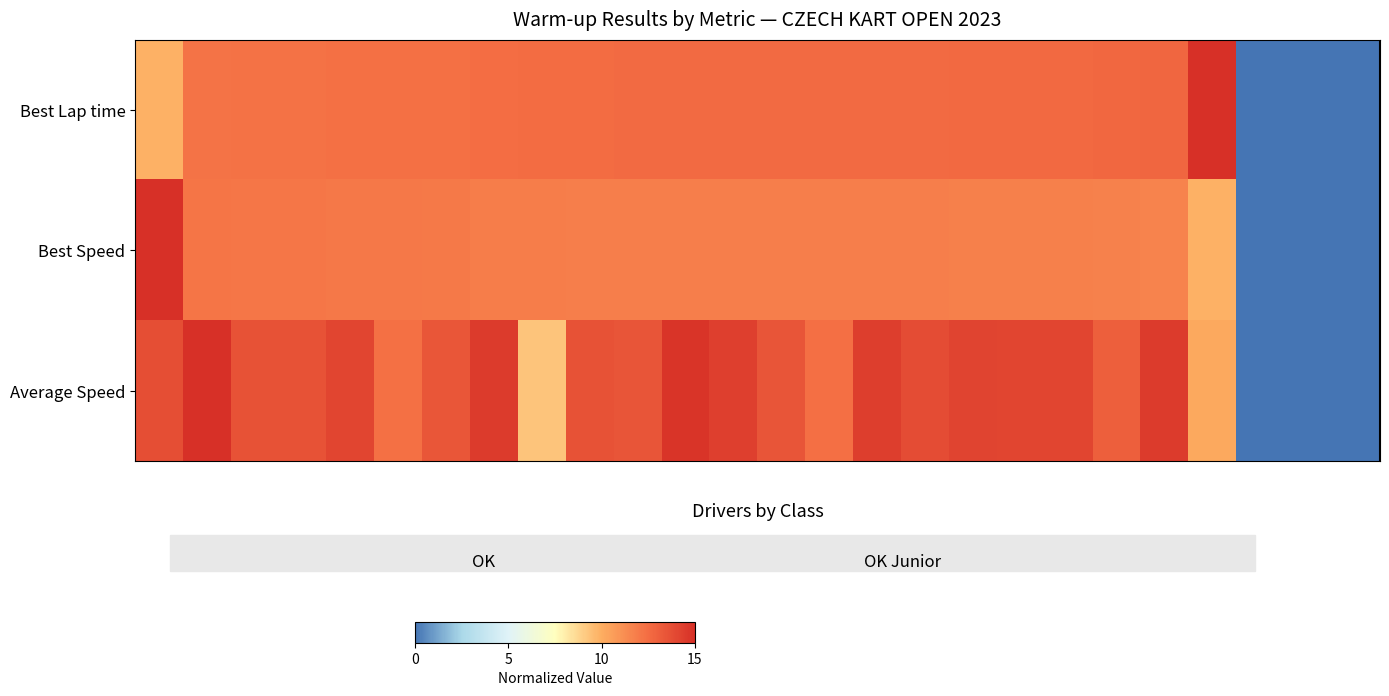

Which series has the largest range (max minus min)?

Best Lap time